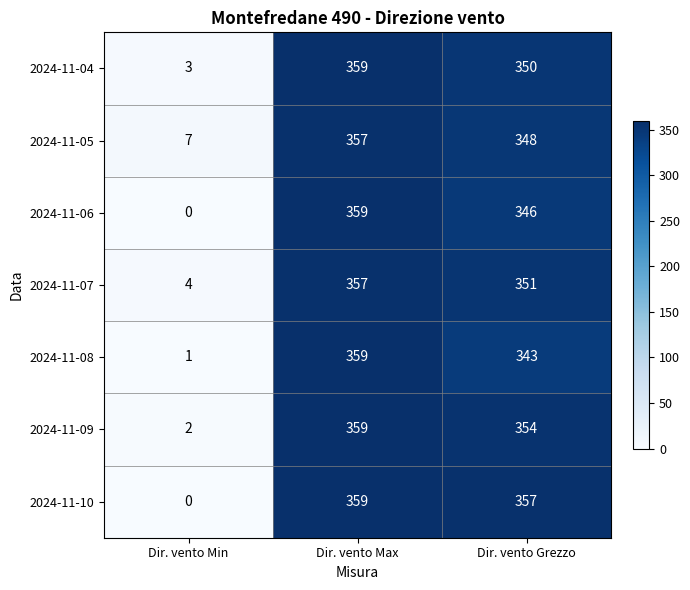

What is the difference between the highest and lowest values at Dir. vento Max?

2